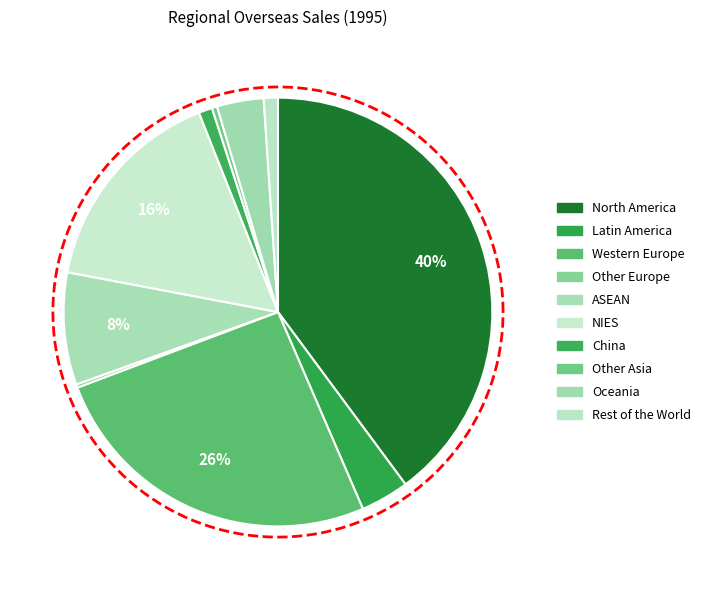

To the nearest percent, what portion does North America represent?

40%